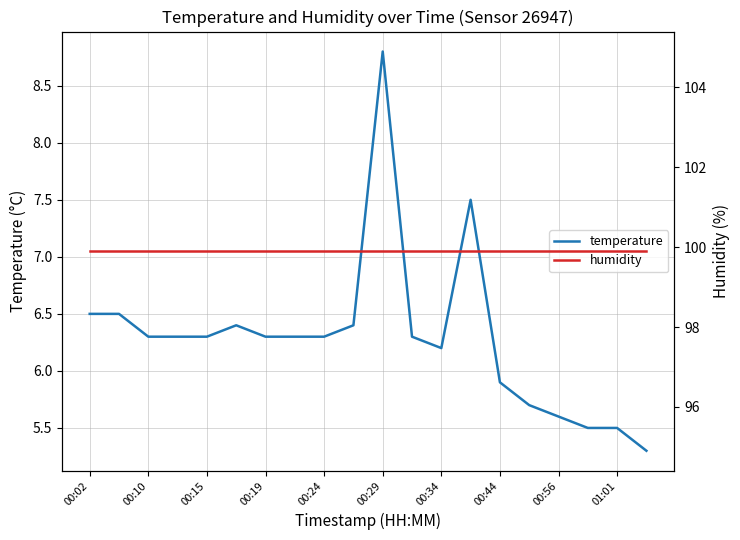

Where does the temperature series first go above 6?

00:02